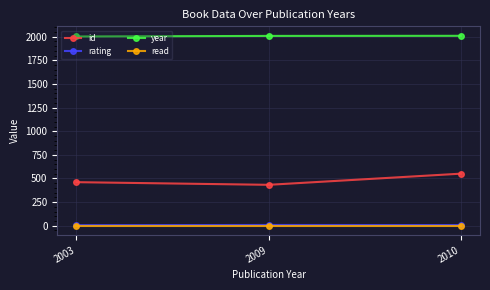

What is the total value across all series at 2010?

2569